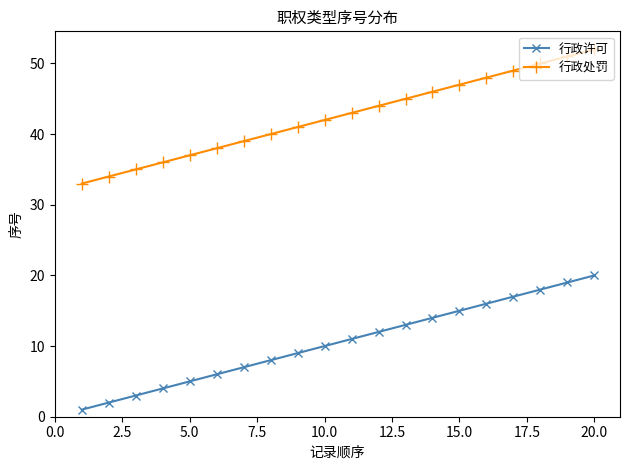

How many series are shown in this chart?

2